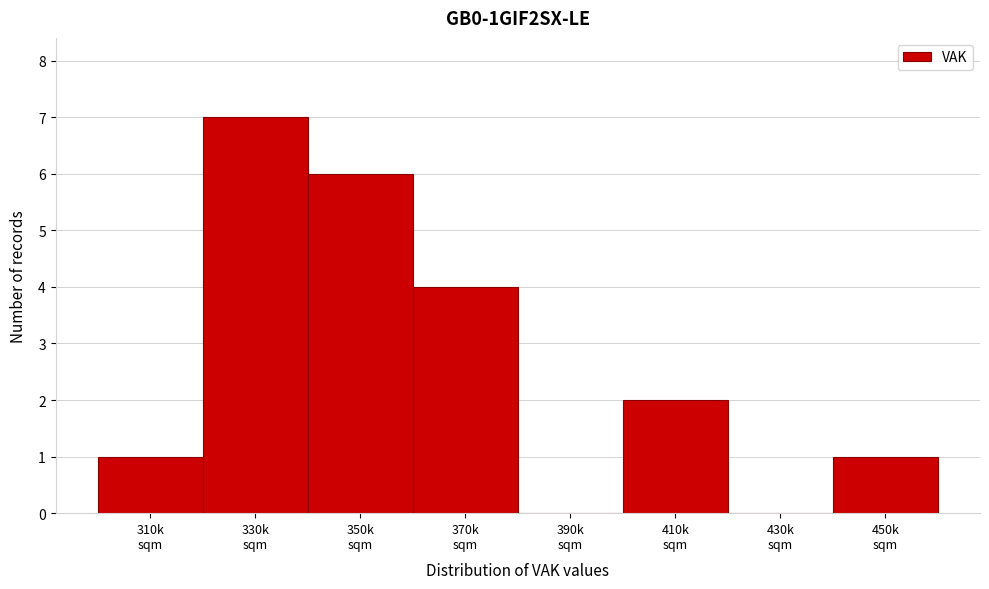

What is the maximum value shown in the chart?

7